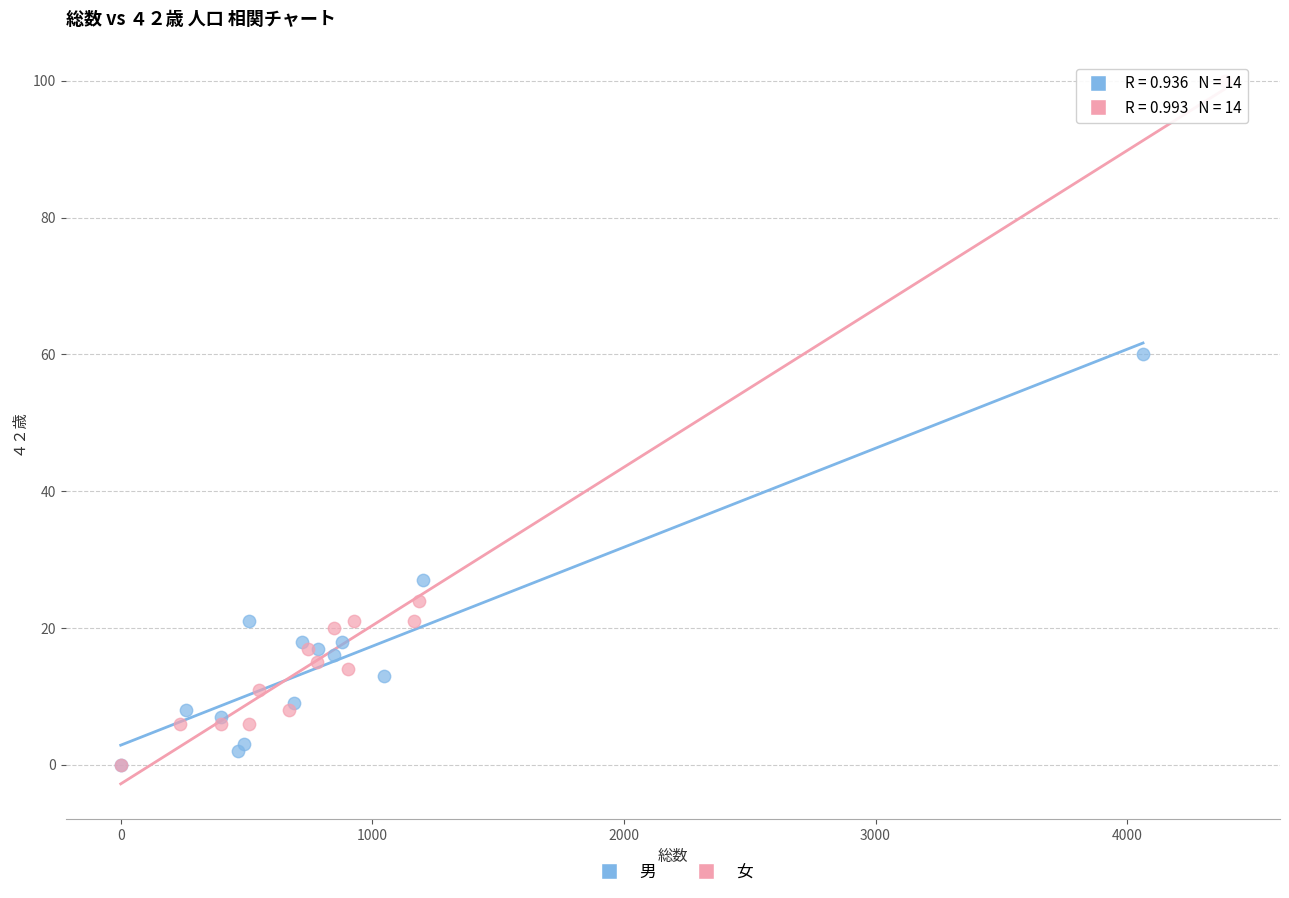

Which series reaches the maximum Y coordinate?

女